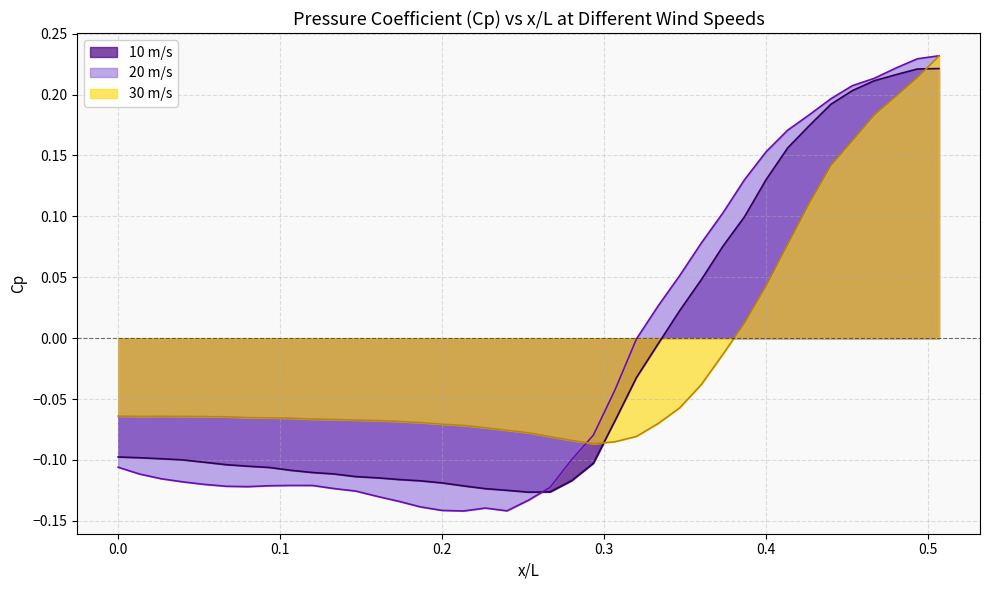

Reading left to right, what are all the values shown in this chart?

Cp_10ms: -0.1	-0.1	-0.1	-0.1	-0.1	-0.1	-0.1	-0.1	-0.1	-0.1	-0.1	-0.1	-0.1	-0.1	-0.1	-0.1	-0.1	-0.1	-0.1	-0.1	-0.1	-0.1	-0.1	-0.1	-0.0	-0.0	0.0	0.0	0.1	0.1	0.1	0.2	0.2	0.2	0.2	0.2	0.2	0.2	0.2
Cp_20ms: -0.1	-0.1	-0.1	-0.1	-0.1	-0.1	-0.1	-0.1	-0.1	-0.1	-0.1	-0.1	-0.1	-0.1	-0.1	-0.1	-0.1	-0.1	-0.1	-0.1	-0.1	-0.1	-0.1	-0.0	-0.0	0.0	0.1	0.1	0.1	0.1	0.2	0.2	0.2	0.2	0.2	0.2	0.2	0.2	0.2
Cp_30ms: -0.1	-0.1	-0.1	-0.1	-0.1	-0.1	-0.1	-0.1	-0.1	-0.1	-0.1	-0.1	-0.1	-0.1	-0.1	-0.1	-0.1	-0.1	-0.1	-0.1	-0.1	-0.1	-0.1	-0.1	-0.1	-0.1	-0.1	-0.0	-0.0	0.0	0.0	0.1	0.1	0.1	0.2	0.2	0.2	0.2	0.2